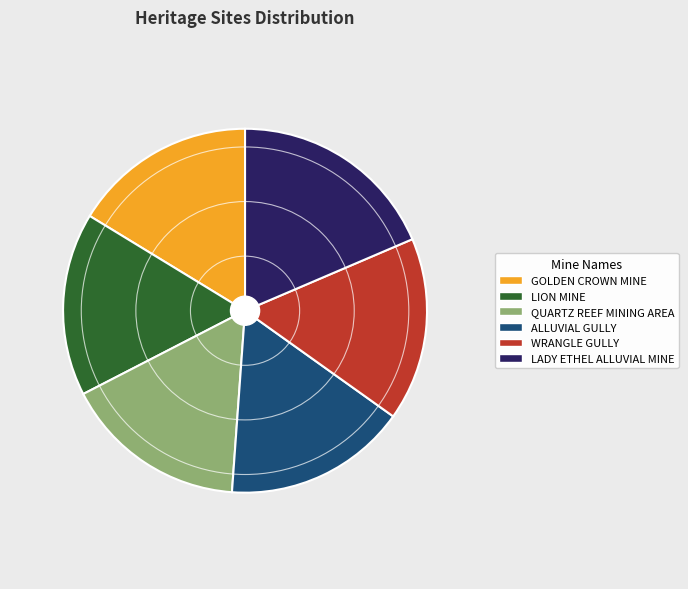

Combined, do ALLUVIAL GULLY and QUARTZ REEF MINING AREA account for over 50%?

No